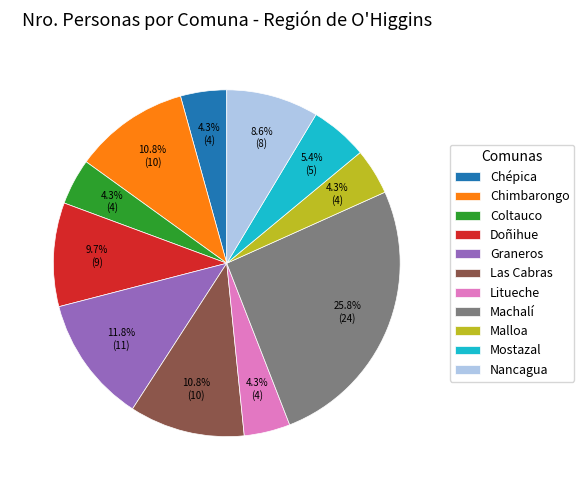

Between Las Cabras and Malloa, which is larger?

Las Cabras